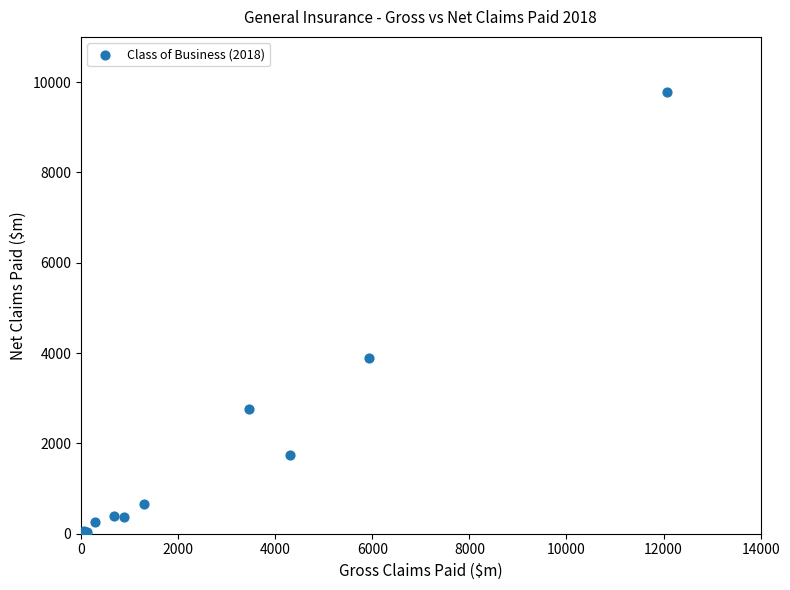

What Y value in the scatter plot is closest to 4903?

3891.6